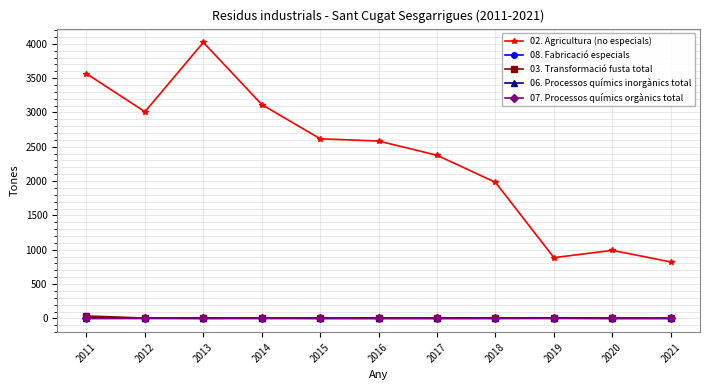

Which series has the widest spread of values?

02. Agricultura (no especials)